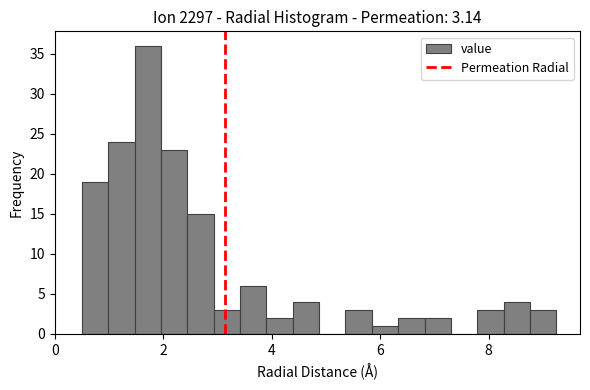

Read against the x-axis, roughly where is the centre of the tallest bar?

1.8